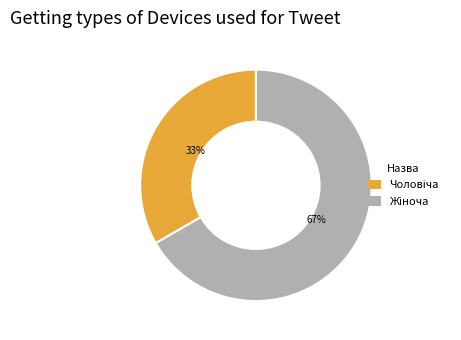

To the nearest percent, what is the average slice percentage?

50%